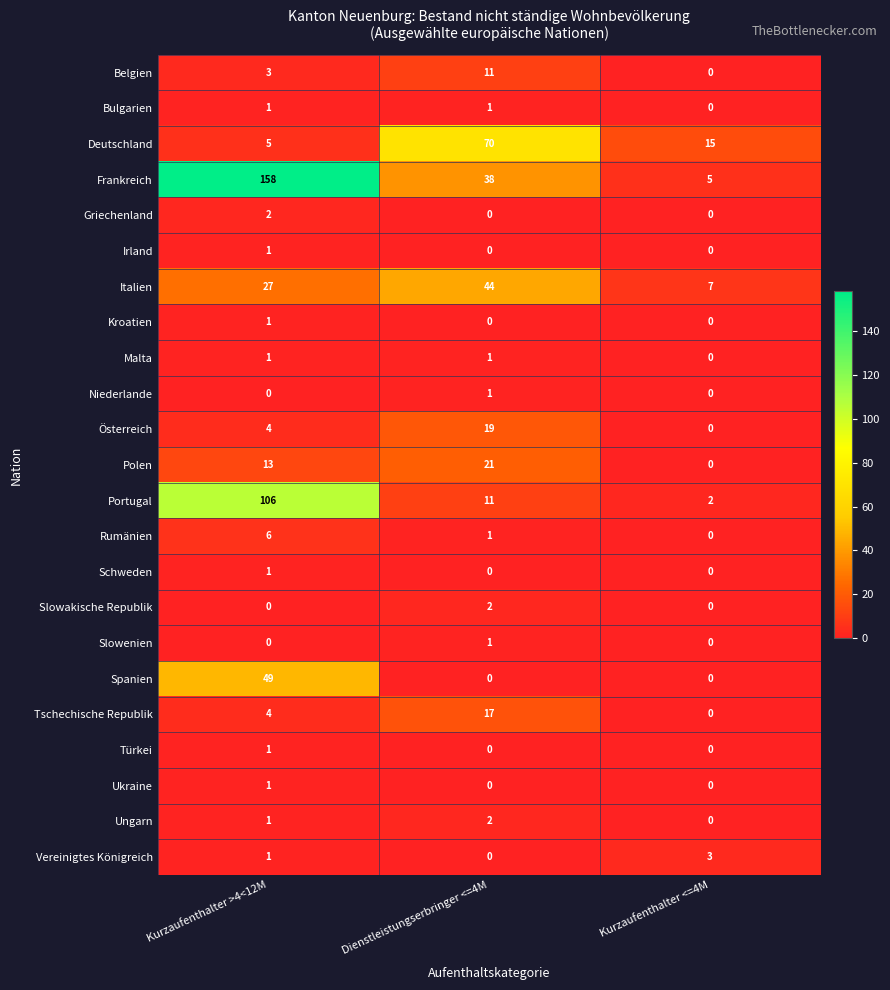

What is the difference between the maximum and minimum values in the Frankreich series?

153